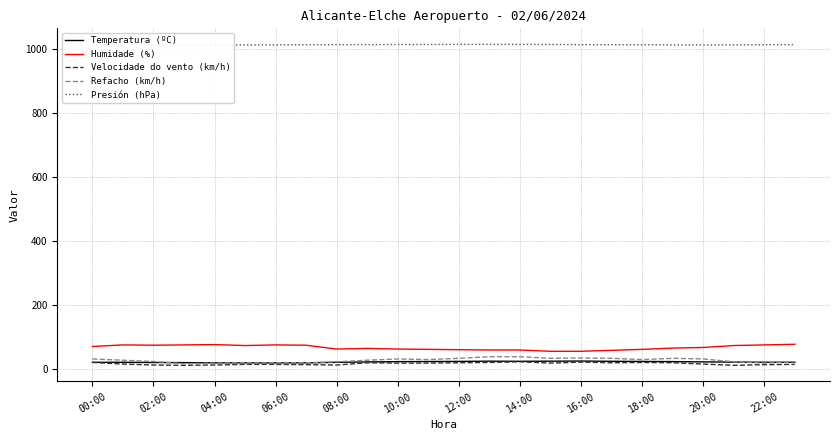

True or false: Temperatura (ºC) and Presión (hPa) cross at least once.

False